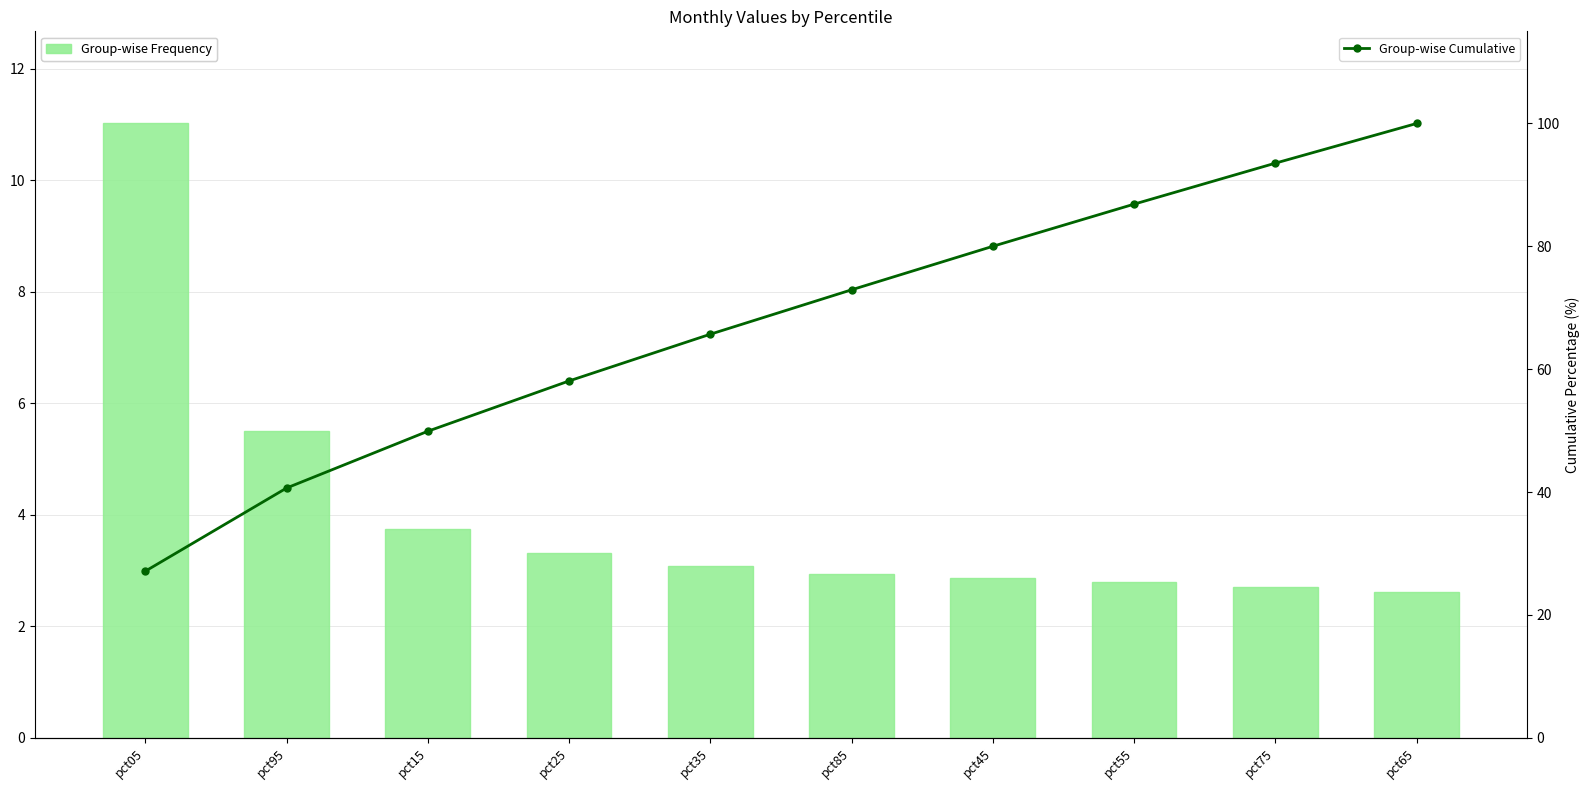

Which series has the largest range (max minus min)?

Group-wise Cumulative